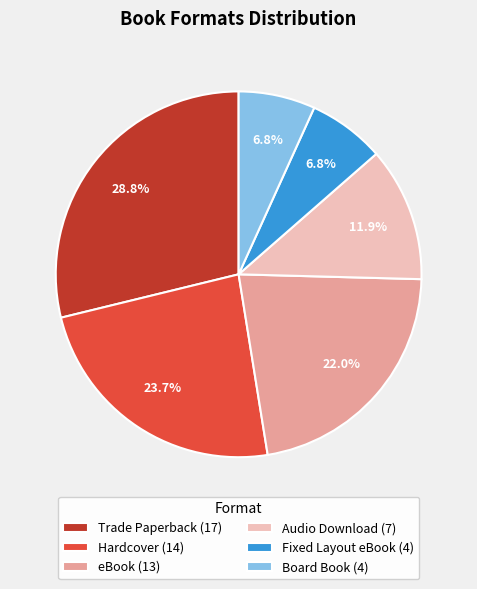

How many slices are in this pie chart?

6